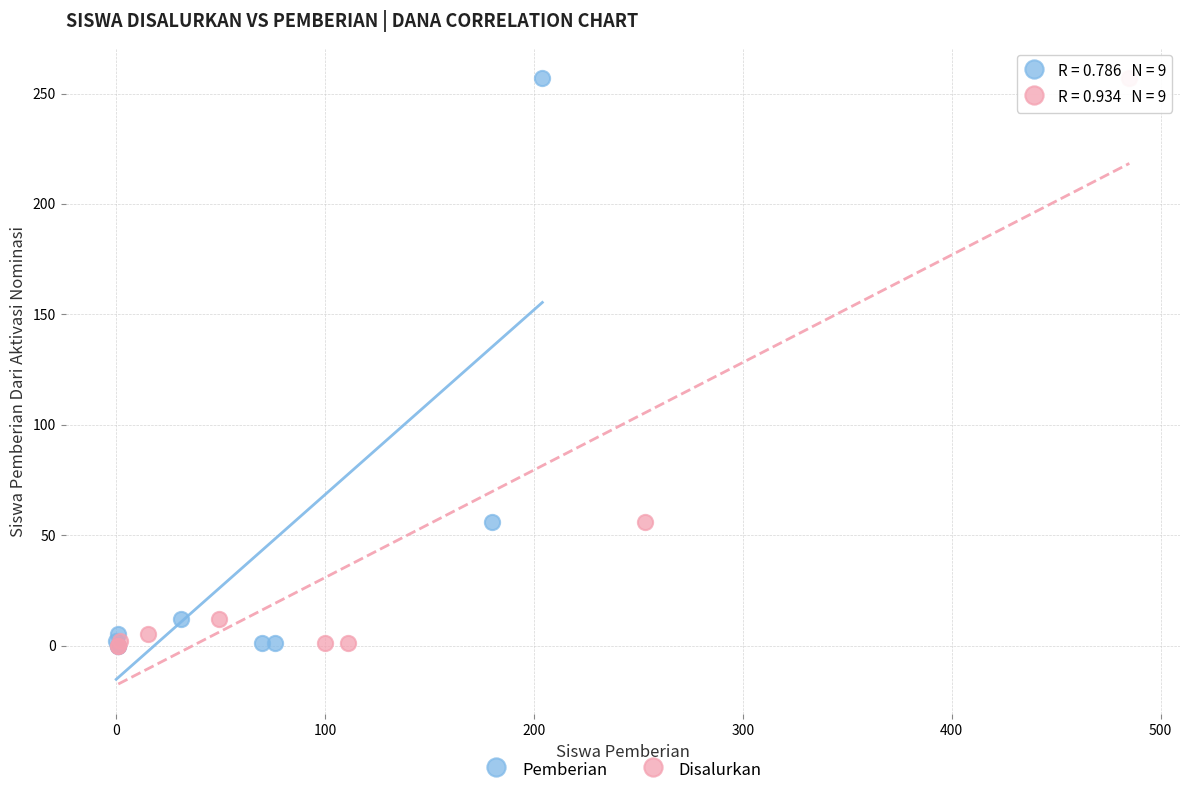

What are all the series names shown in the legend?

Pemberian, Disalurkan